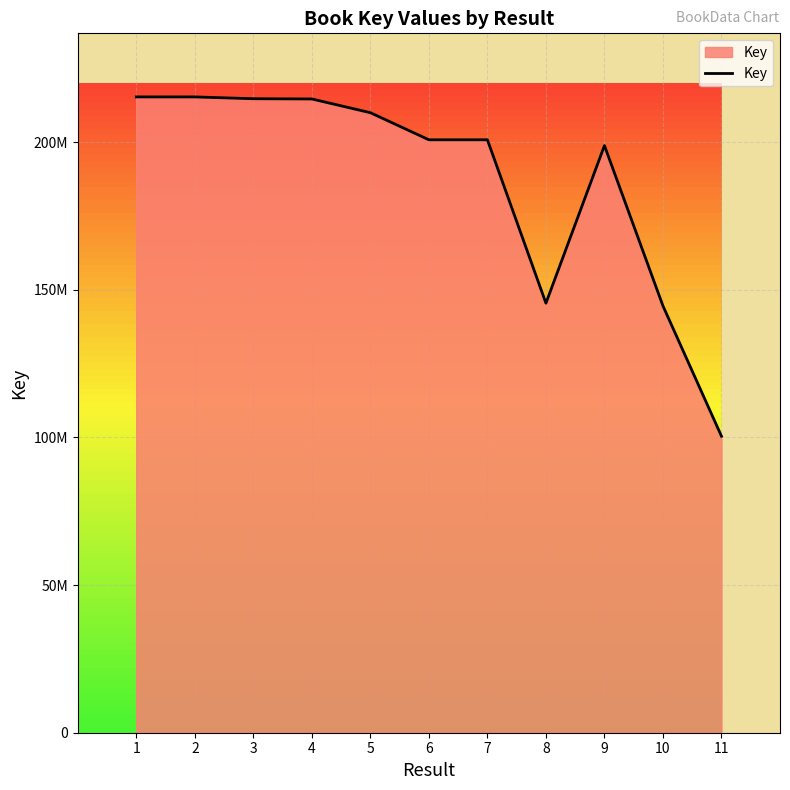

Approximately how many times larger is the value at 5 compared to 9?

1.1